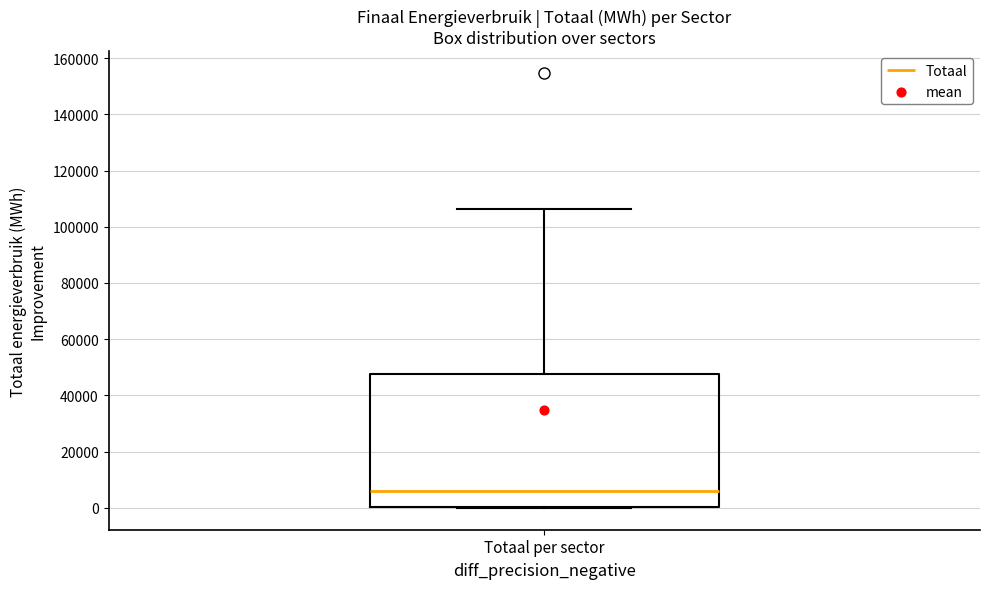

Transcribe this box plot: give where the median line is, the range the box spans, and where the two whiskers end, as read against the y-axis. The values are not printed on the chart, so give them approximately, as read against the axis.

median 6000, box 0 to 48000, whiskers 0 to 106000